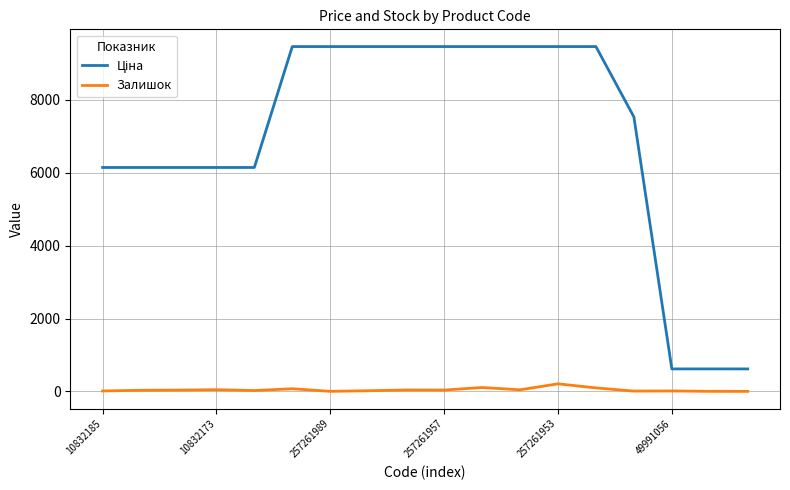

What is the maximum value for Залишок?

210.0